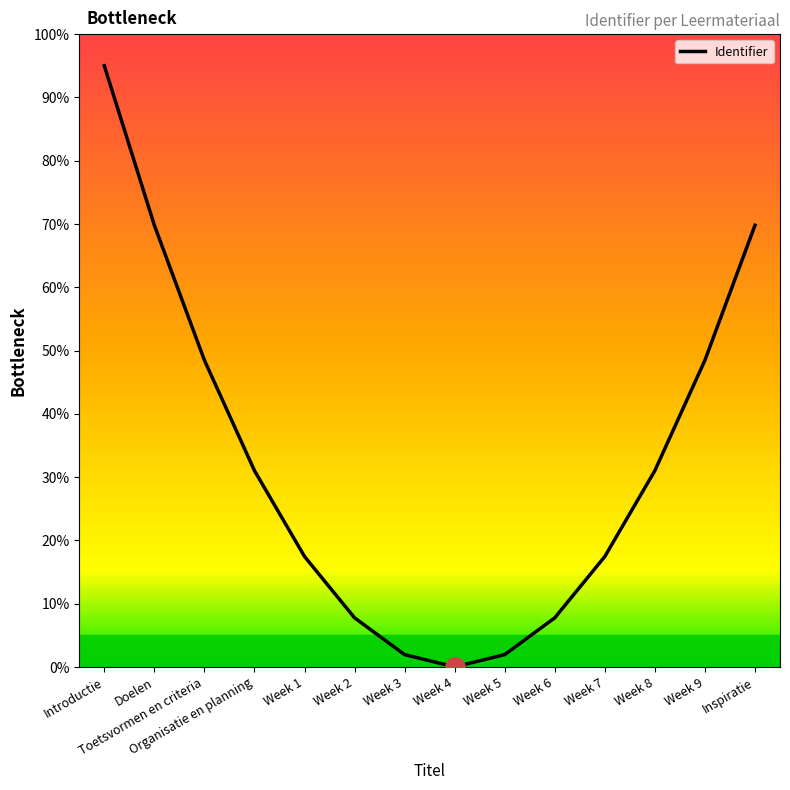

Which label corresponds to the largest value in the chart?

Introductie